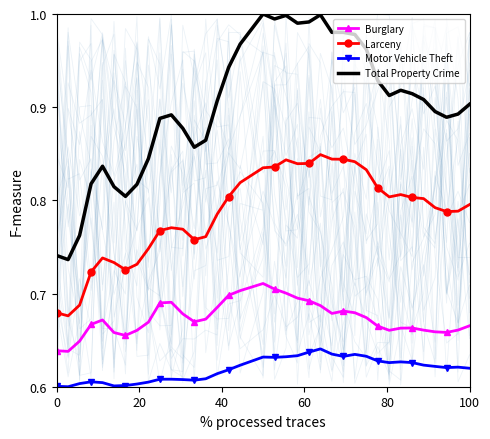

True or false: Burglary and Total Property Crime cross at least once.

False